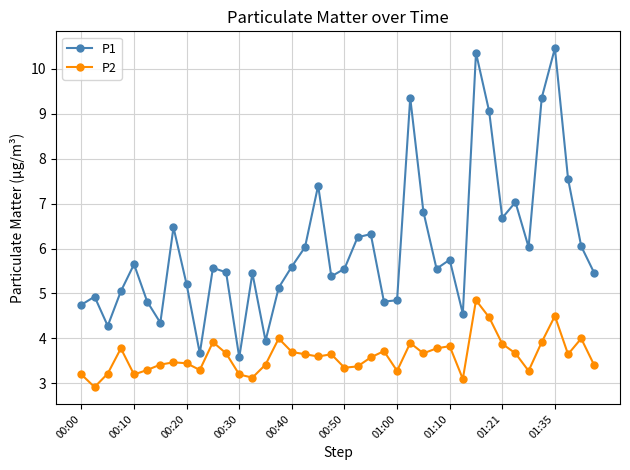

What is the value of the P2 point at the 27th from the left?

3.7